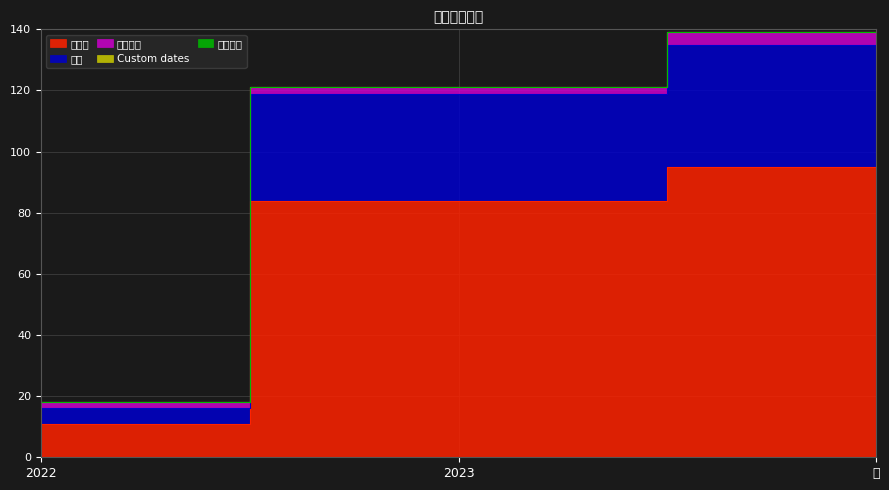

Does the chart have visible grid lines?

Yes